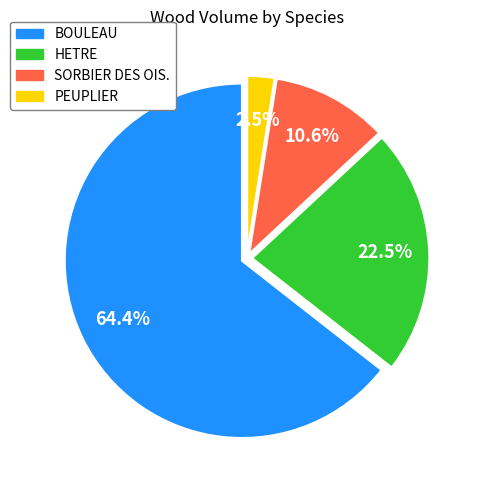

Which category has the biggest portion of the pie?

BOULEAU